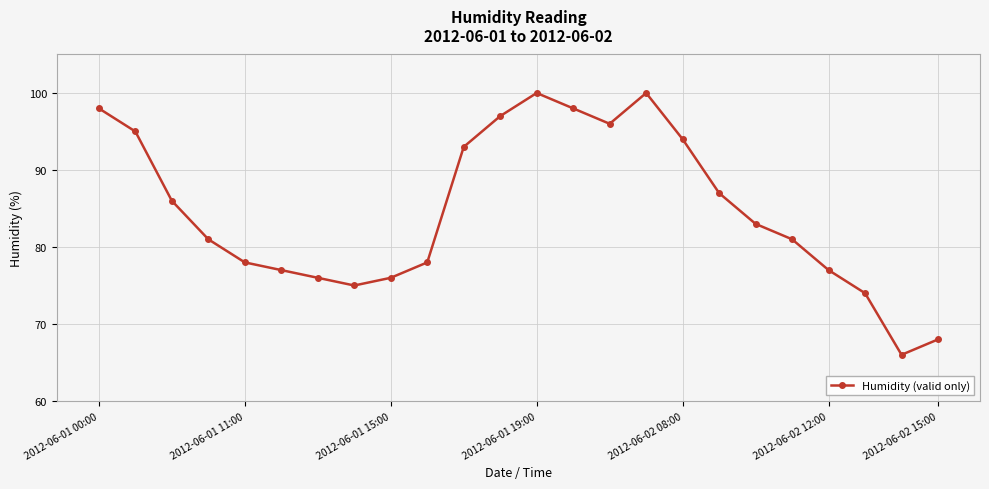

True or false: the data has more than 0 interior local peaks.

True